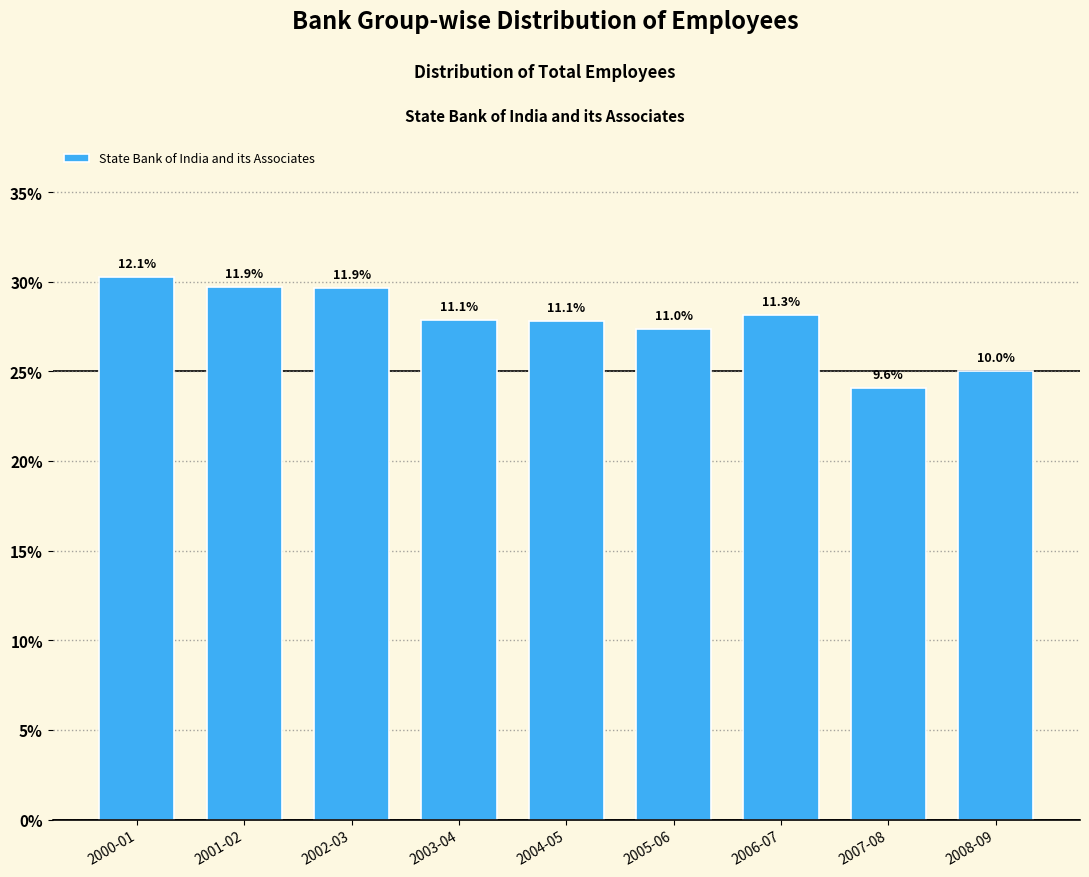

Are the bars horizontal?

No